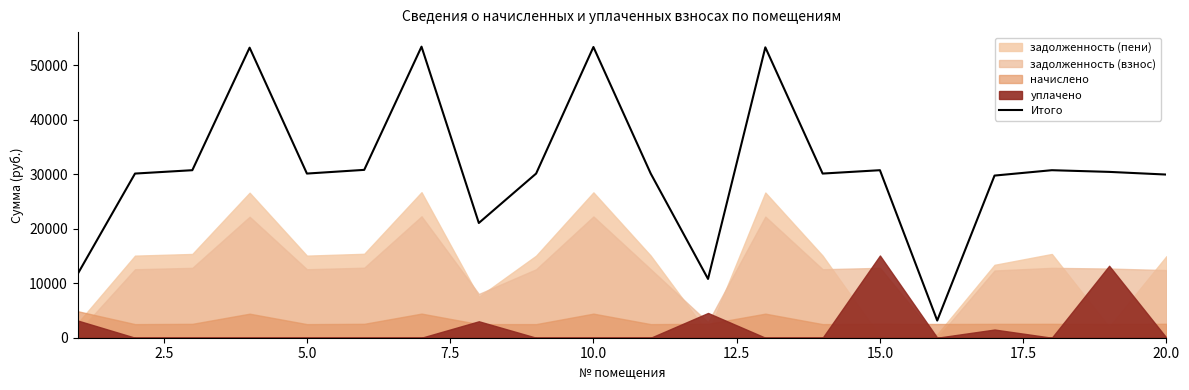

Reading left to right, extract all data points from this chart.

11704.2	30105.7	30721.4	53193.1	30105.7	30783.0	53377.7	21041.7	30105.7	53316.1	30105.7	10783.0	53254.7	30105.7	30721.4	3150.4	29736.4	30721.4	30413.6	29921.0